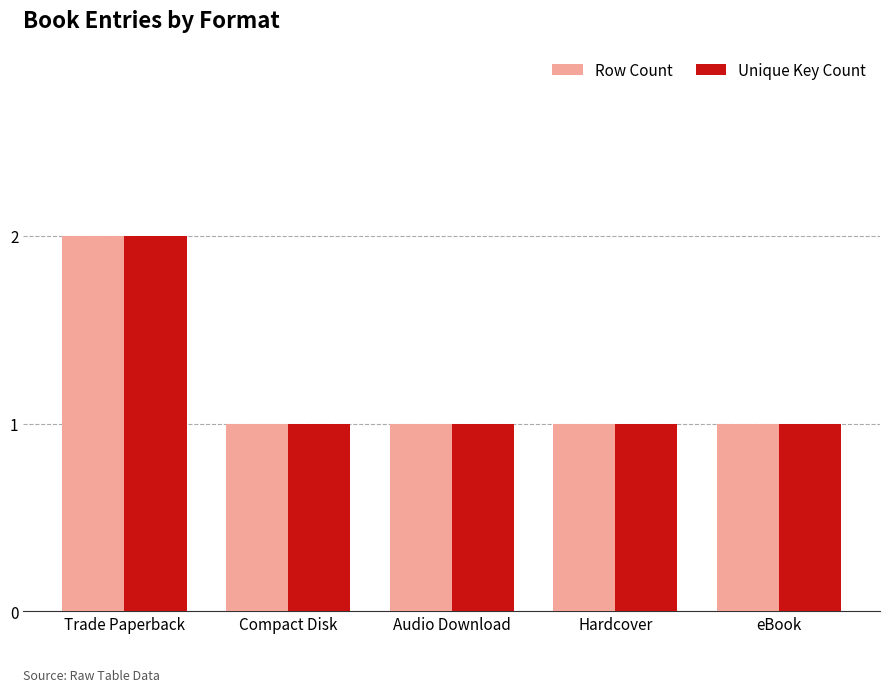

What are all the series names shown in the legend?

Row Count, Unique Key Count